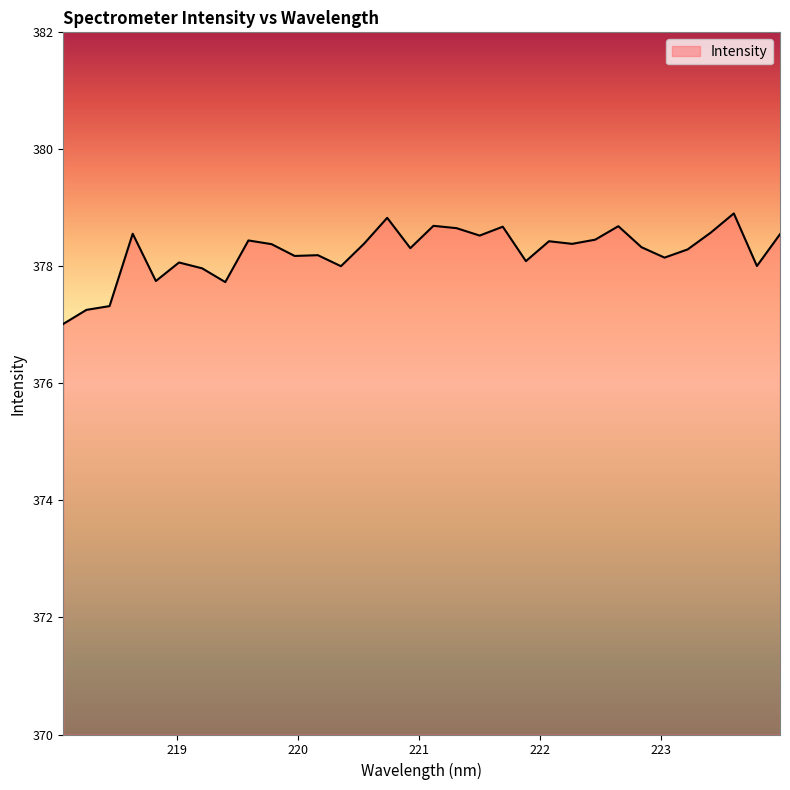

What is the difference between the second highest and minimum values?

1.8